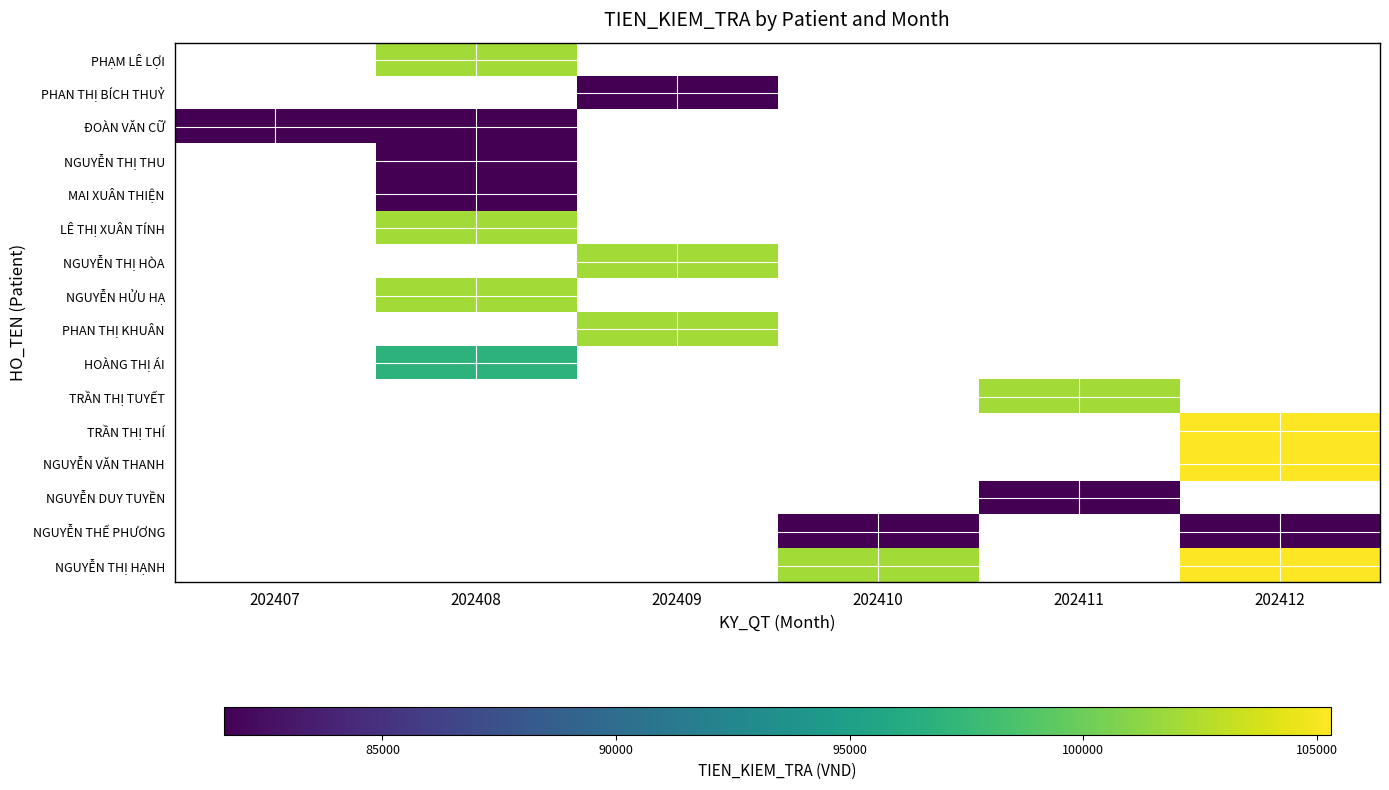

Which has a higher value, 202408 or 202407?

202408